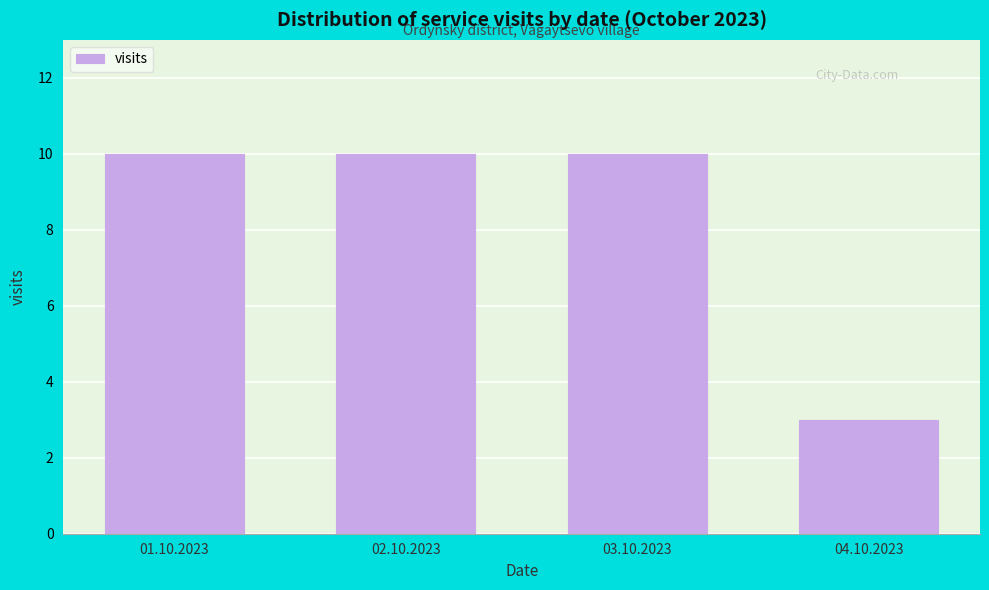

Reading left to right, list all the values displayed in this chart.

10	10	10	3